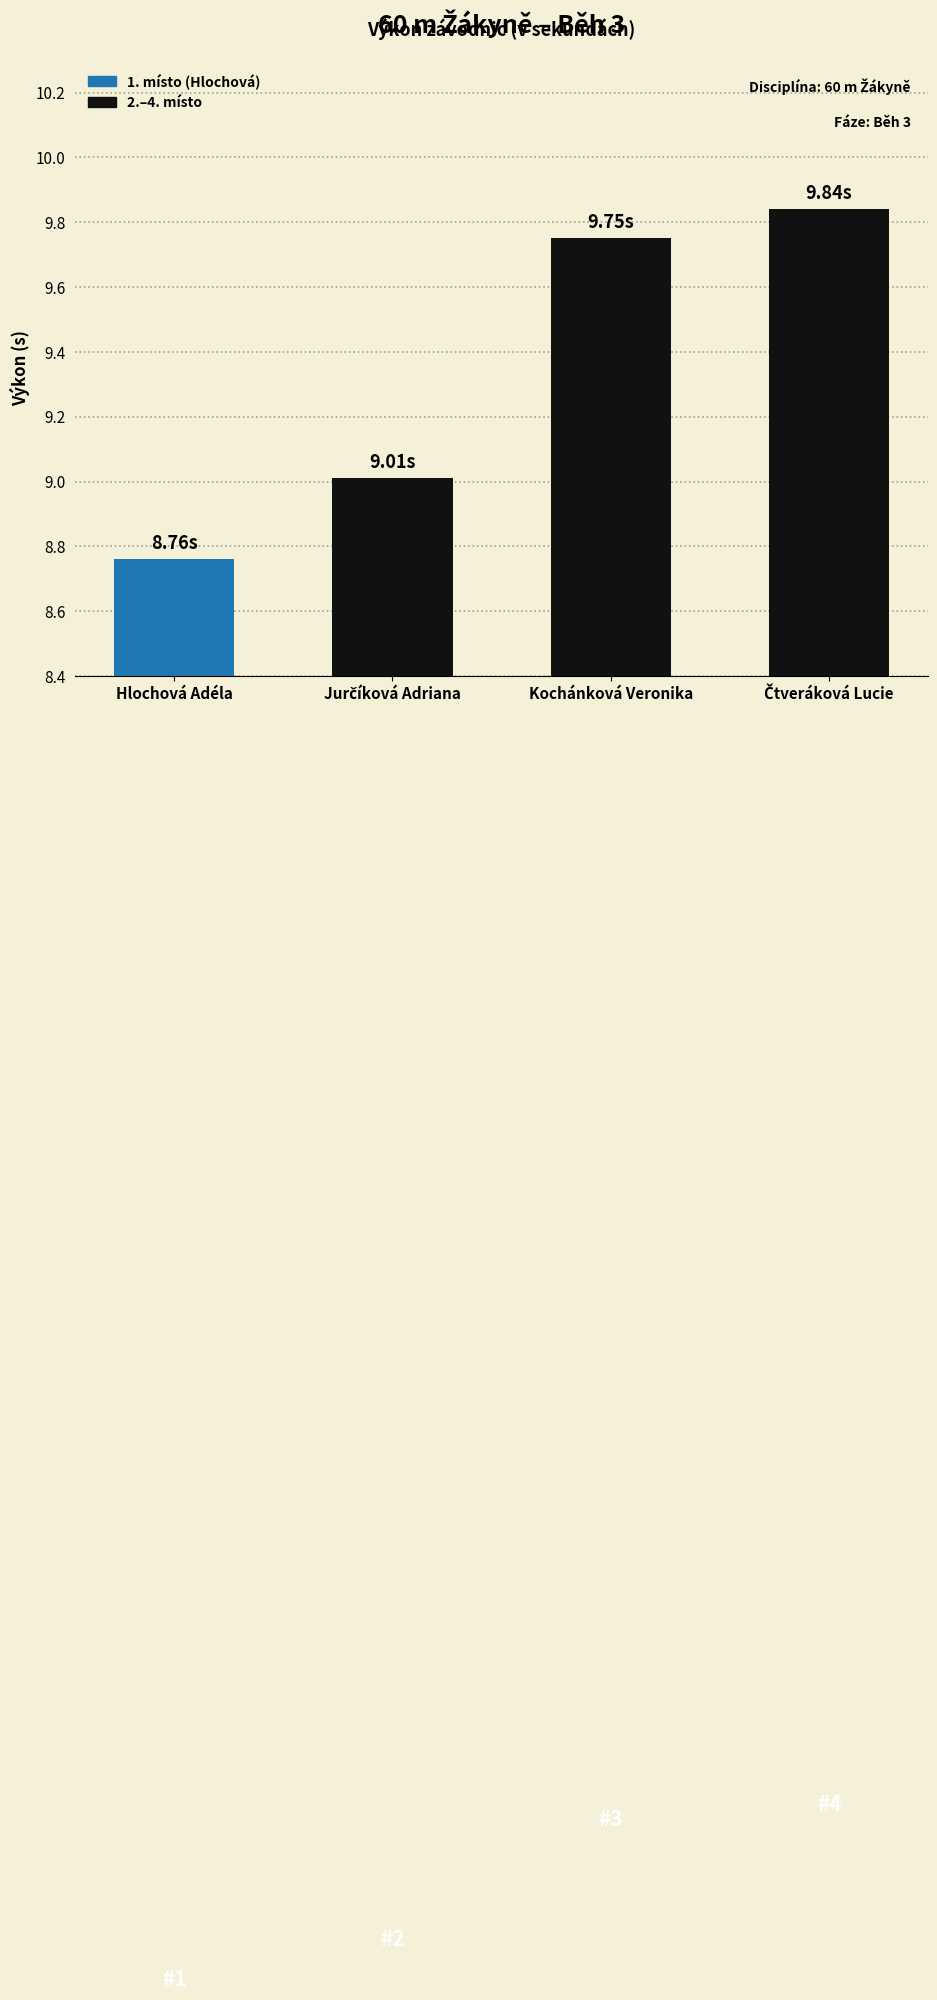

At which category does the chart reach its minimum across all series?

Hlochová Adéla